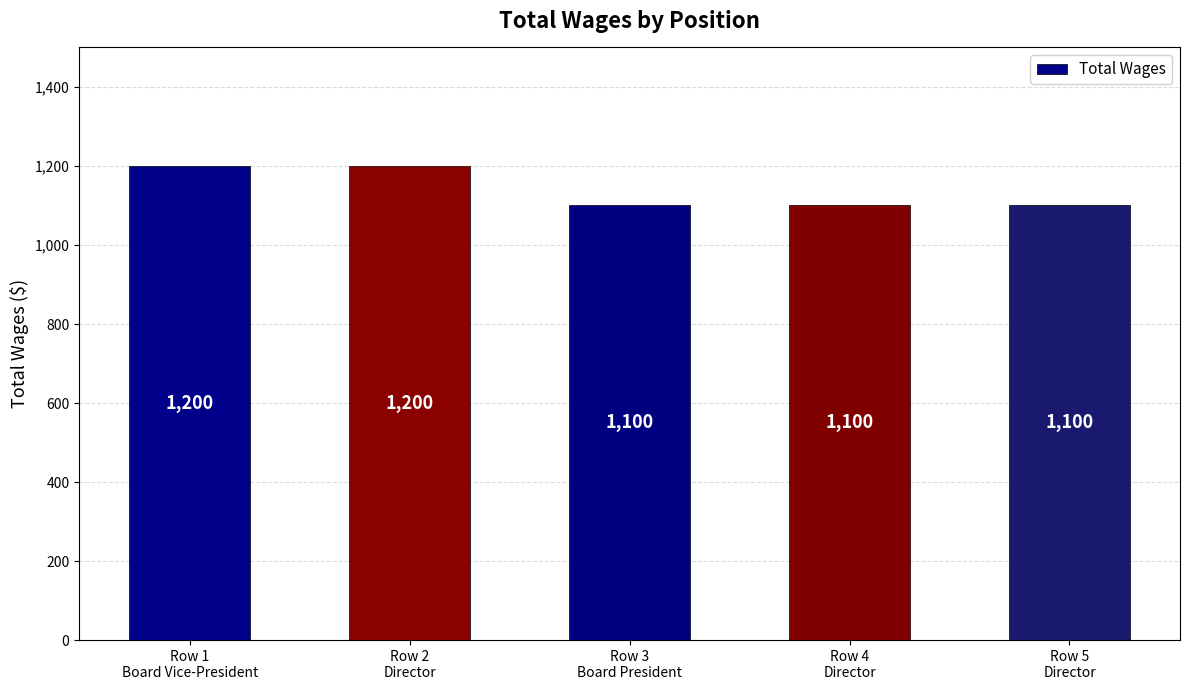

What is the sum of all values?

5700